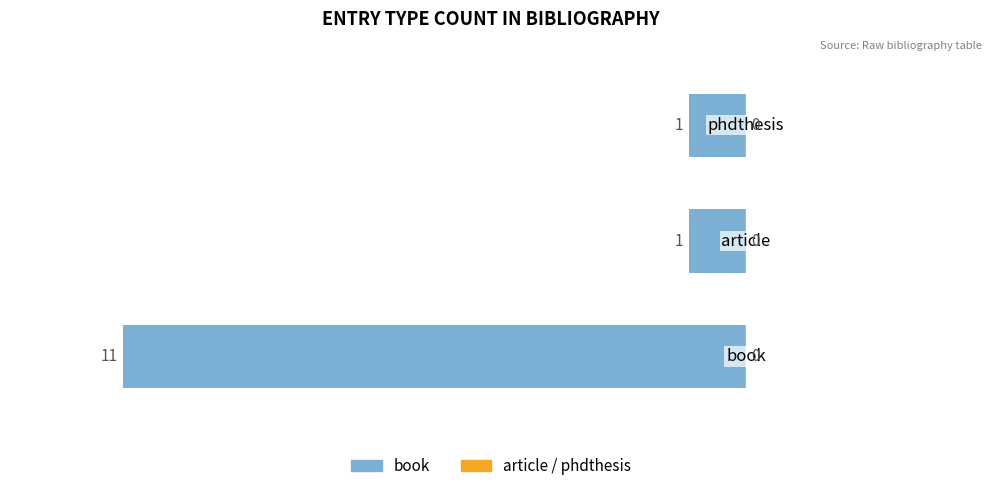

Does the chart contain any negative values?

Yes